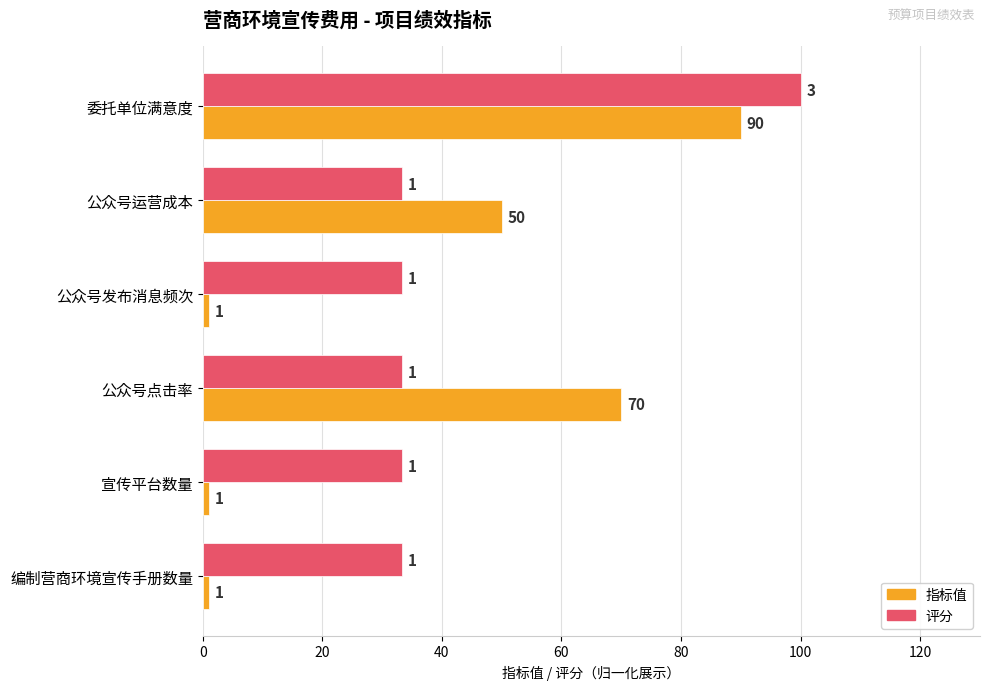

List the series in order of their peak value, lowest first.

指标值, 评分